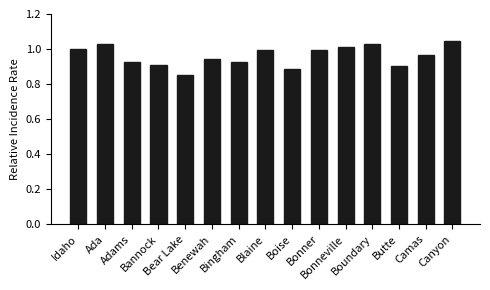

What is the label of the 4th bar from the left?

Bannock